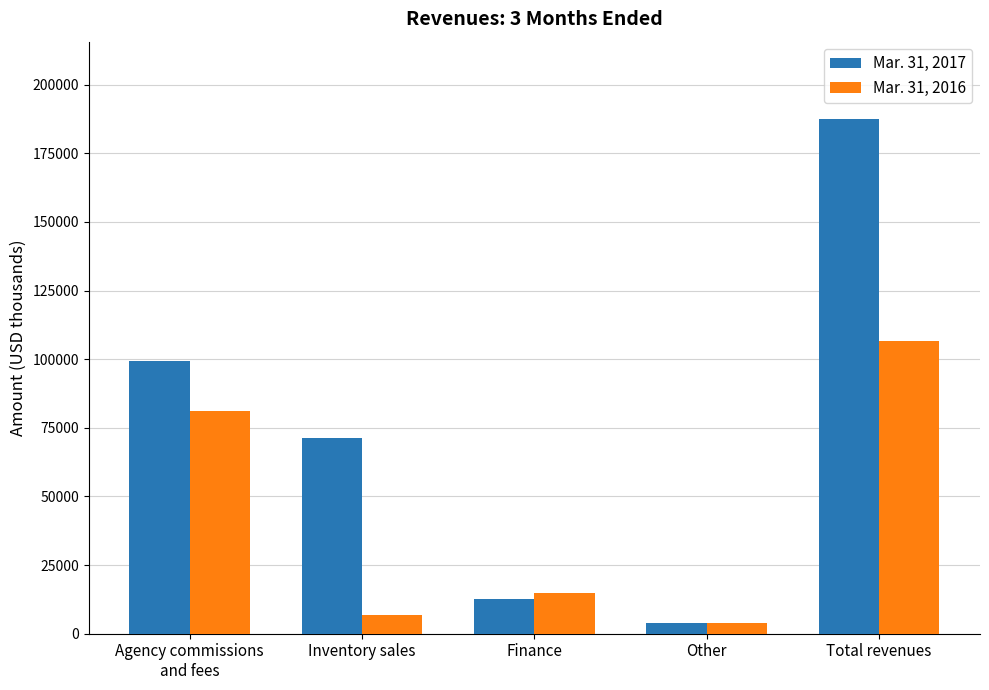

How many bars are there in total?

10